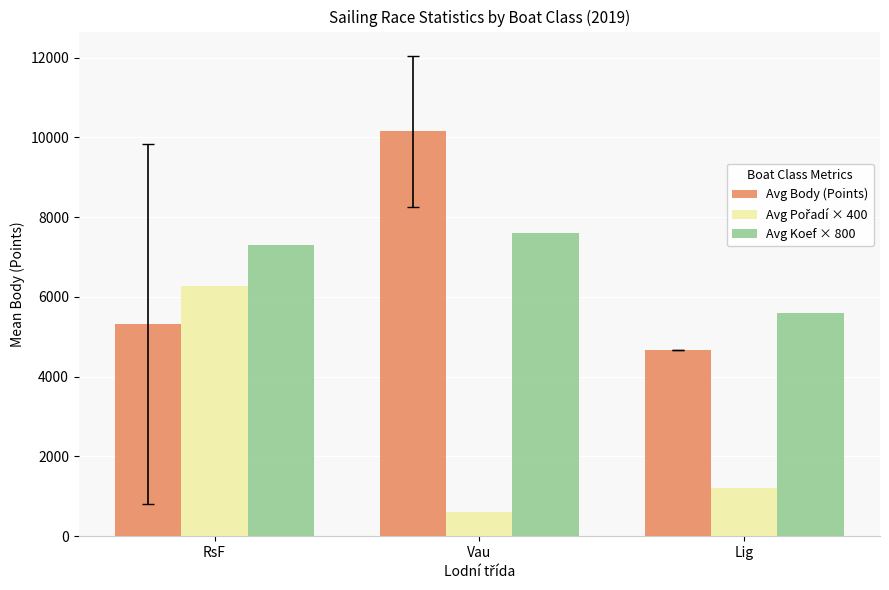

Which category has the highest value across all series?

Vau